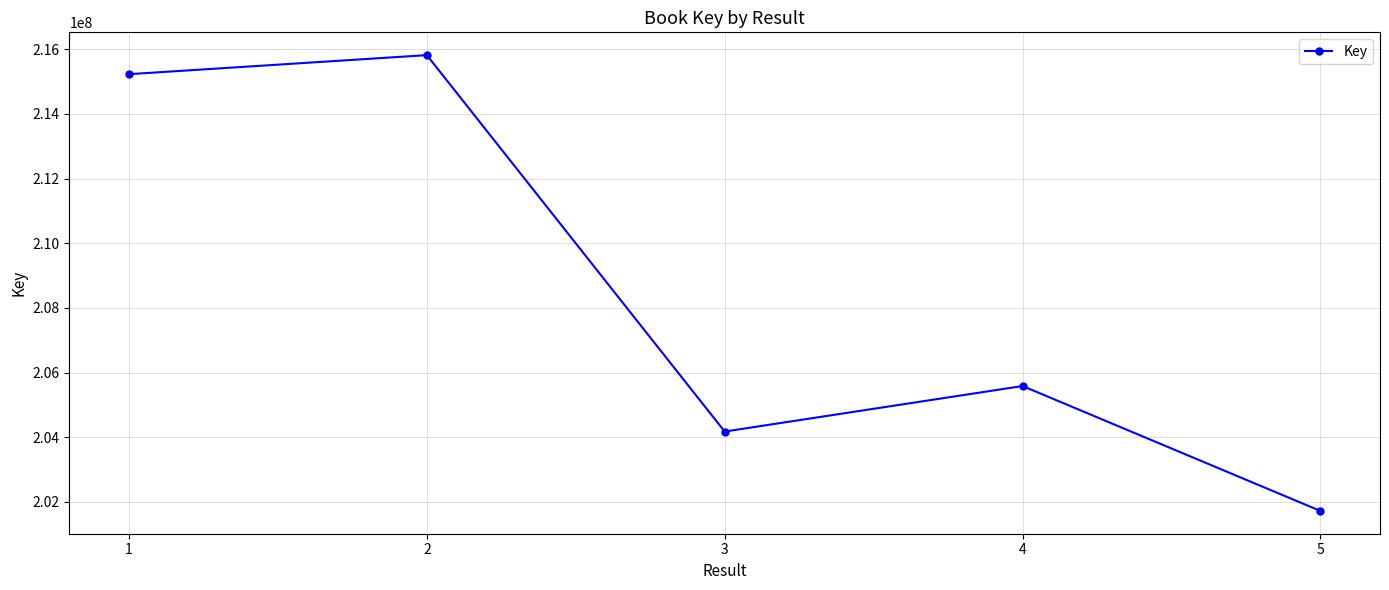

At which label is the value closest to 208769550?

4